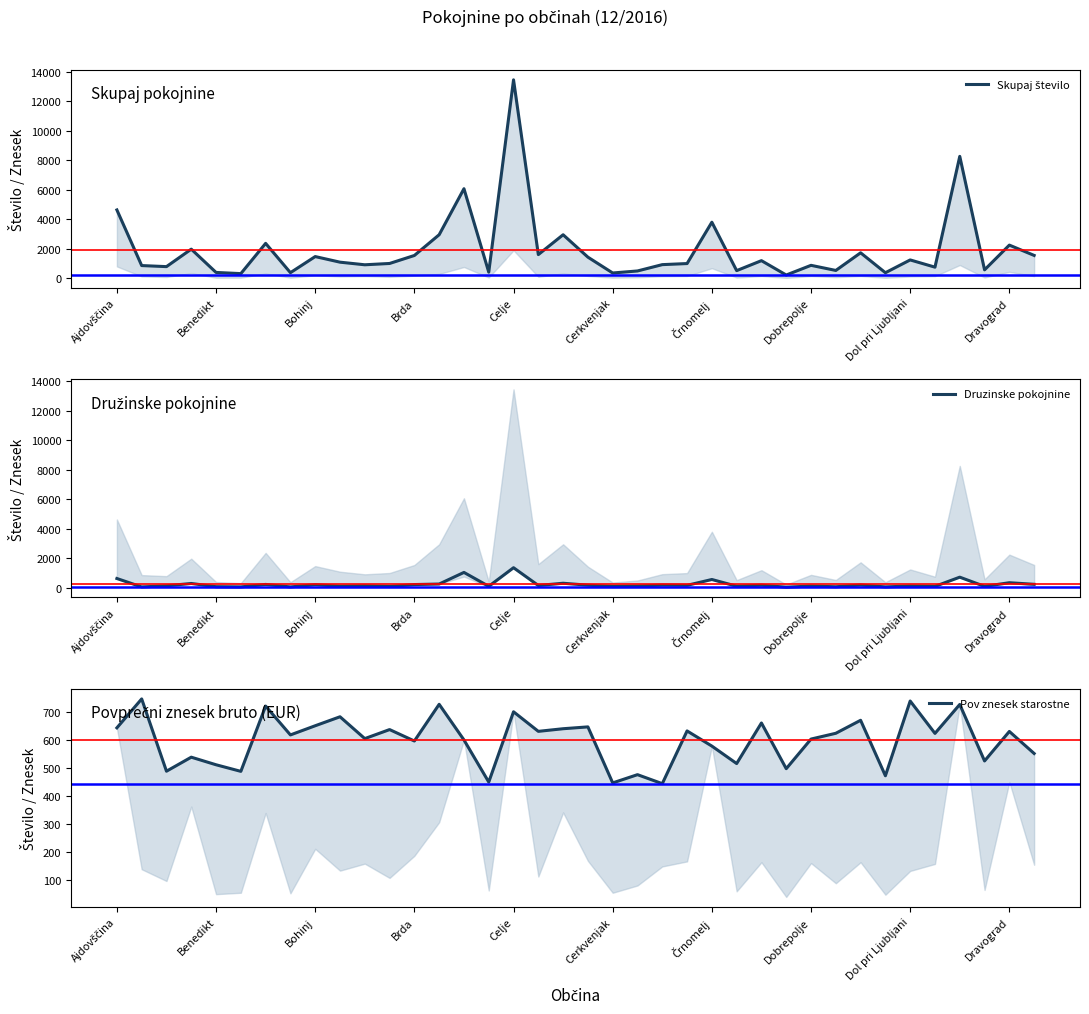

At how many categories does at least one series exceed 5011?

3